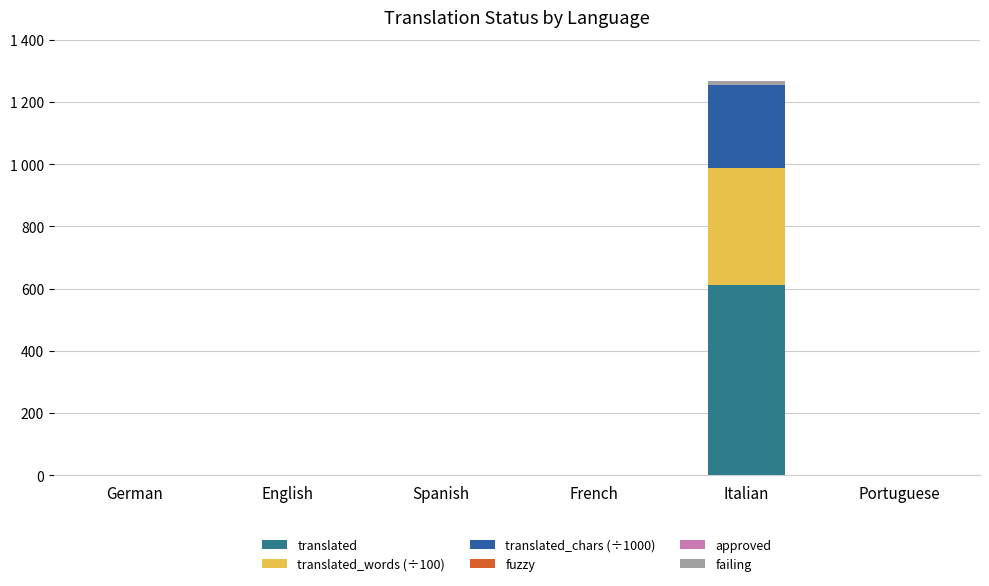

Rank the series at Italian from highest to lowest value.

translated, translated_words (÷100), translated_chars (÷1000), failing, fuzzy, approved